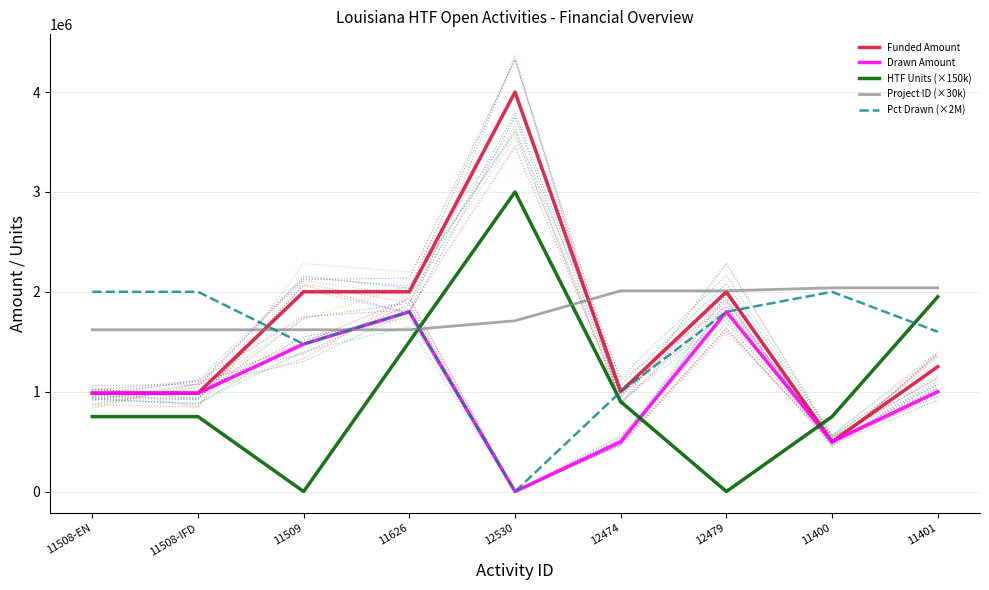

How many interior local valleys does the HTF Units (×150k) series have?

2